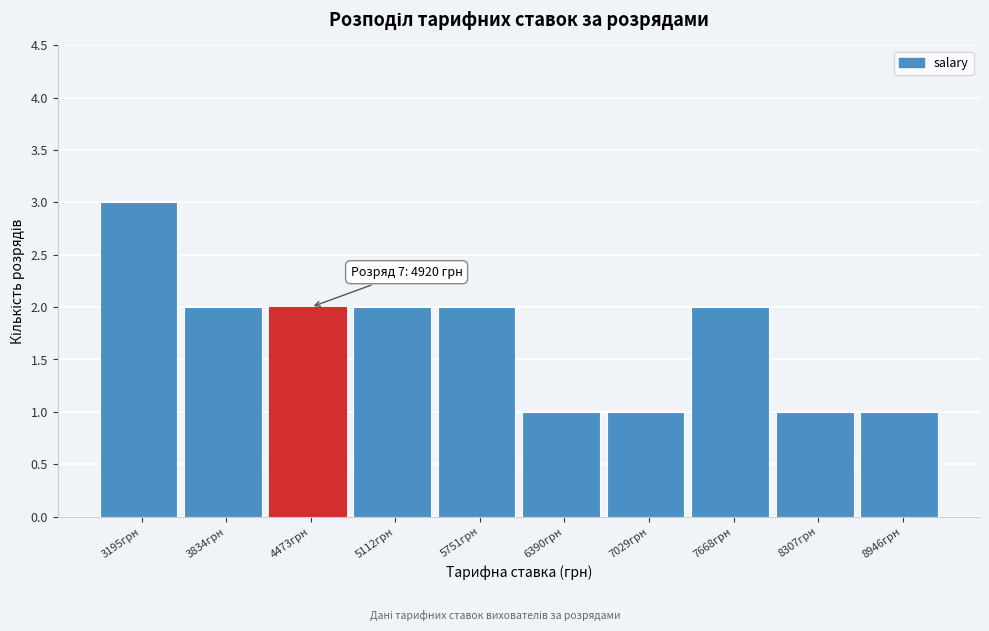

Reading left to right, transcribe all the data shown in this chart.

3	2	2	2	2	1	1	2	1	1